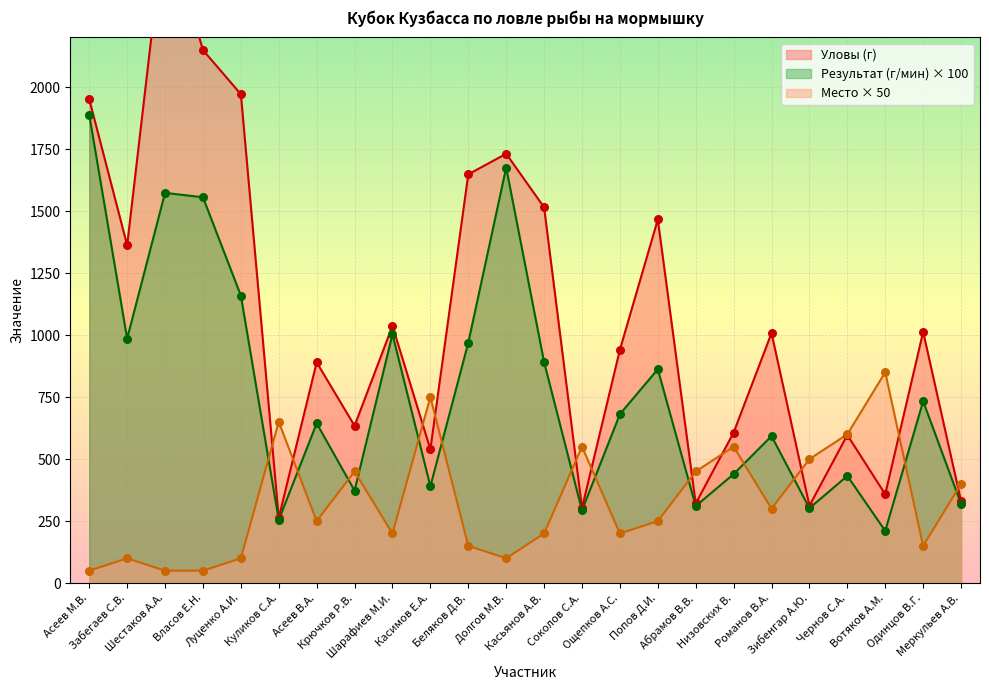

Which series has the largest Y range (max minus min)?

Уловы (г)